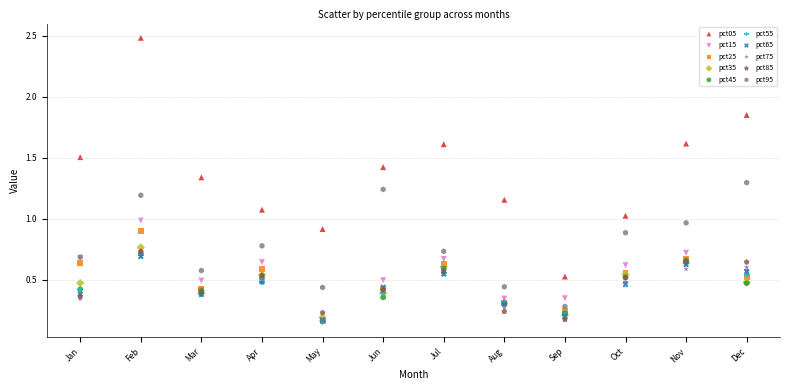

Which series has the widest spread of Y values?

pct05